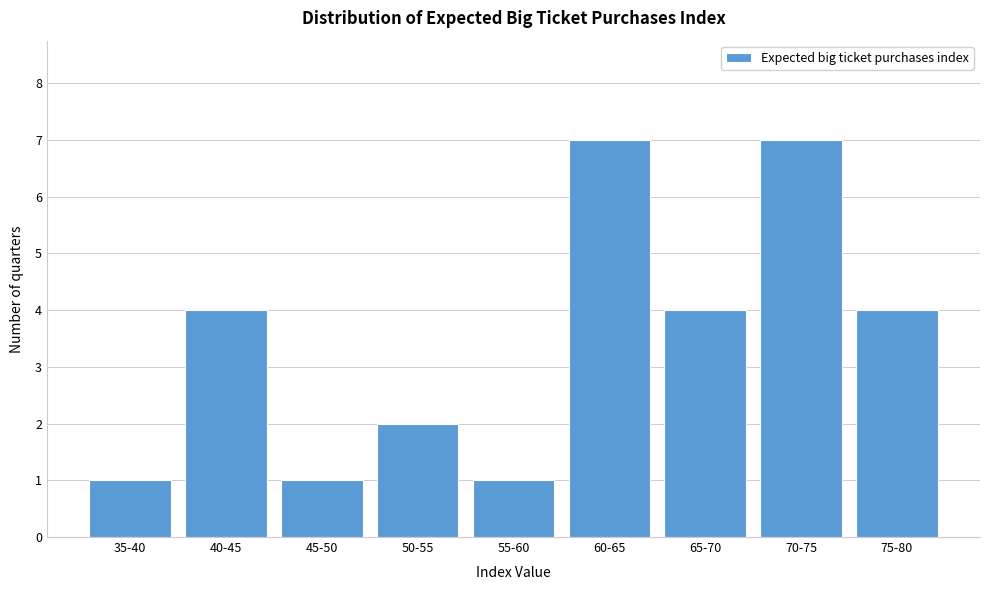

Reading left to right, transcribe all the data shown in this chart.

1	4	1	2	1	7	4	7	4